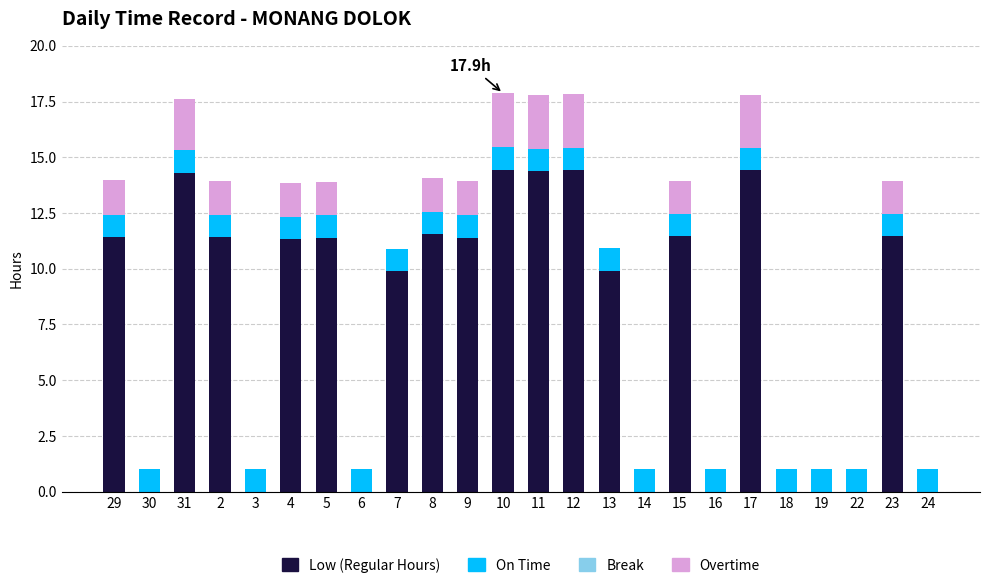

Are the bars grouped side by side (vs. stacked)?

No